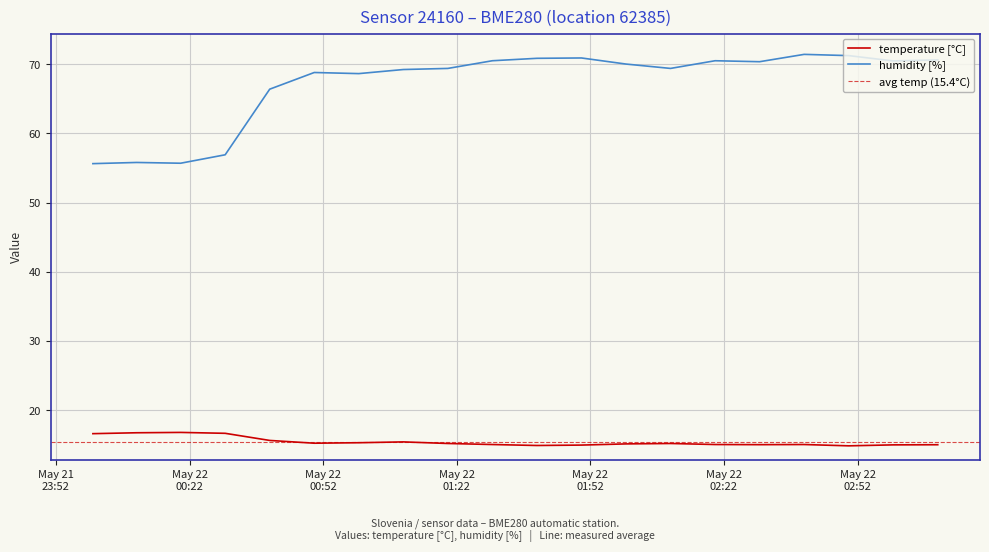

What is the greatest value displayed?

71.4